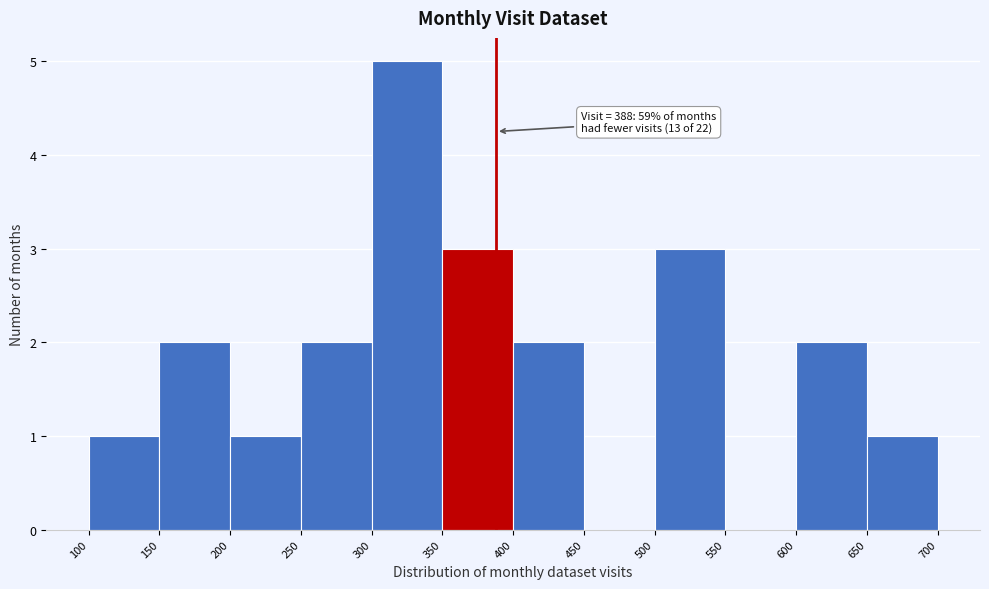

Which range on the x-axis has the tallest bar?

300 to 350